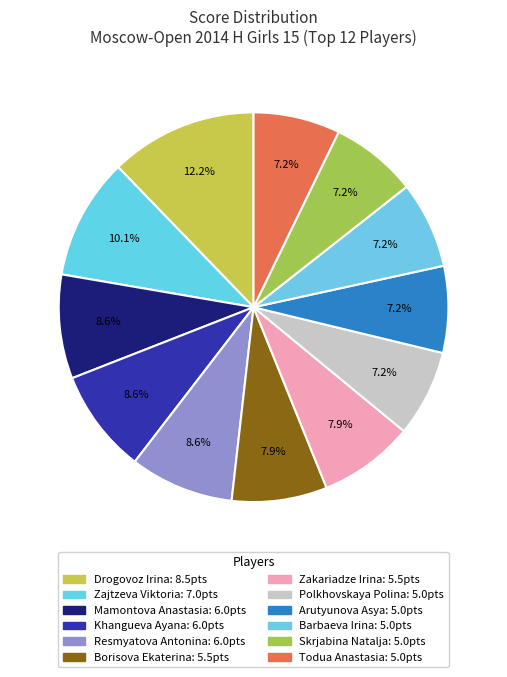

Do Borisova Ekaterina and Todua Anastasia together represent more than half of the pie?

No